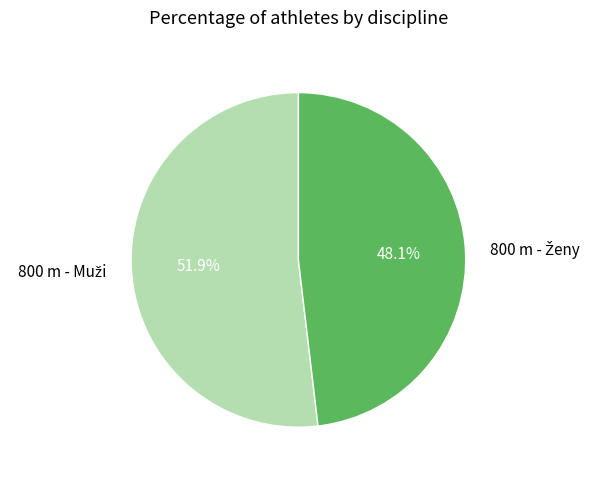

Is there a majority slice in this chart?

Yes